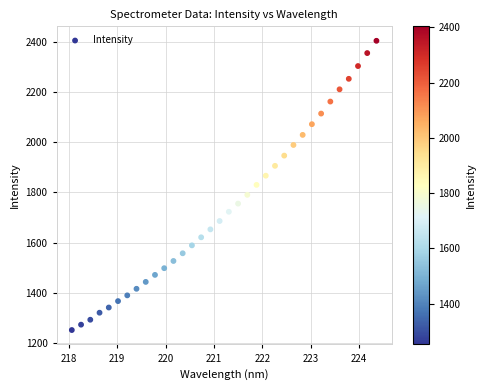

What is the range of Y values (max minus min)?

1150.9